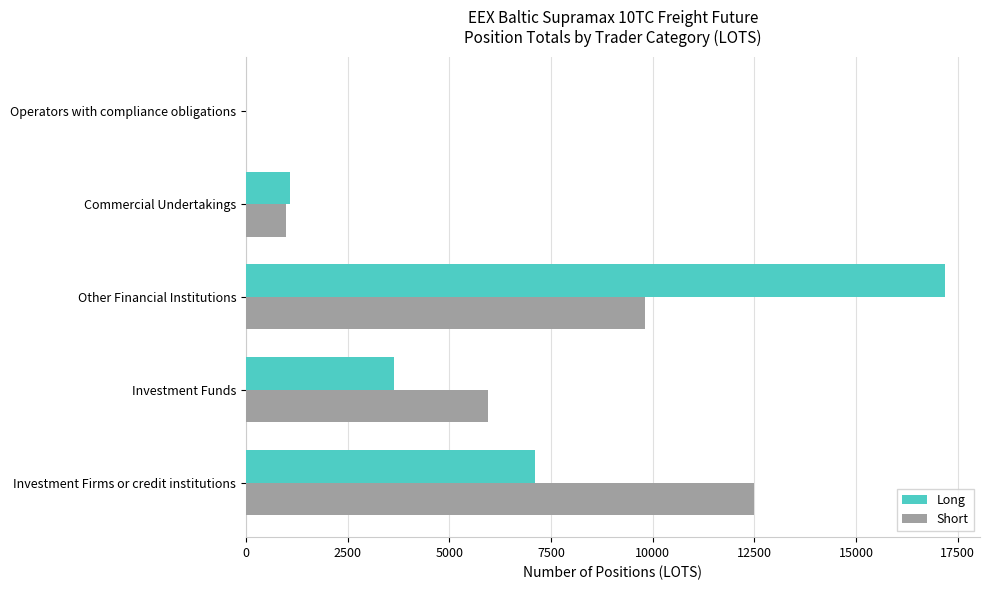

What value does the Long series have at Commercial Undertakings?

1095.0